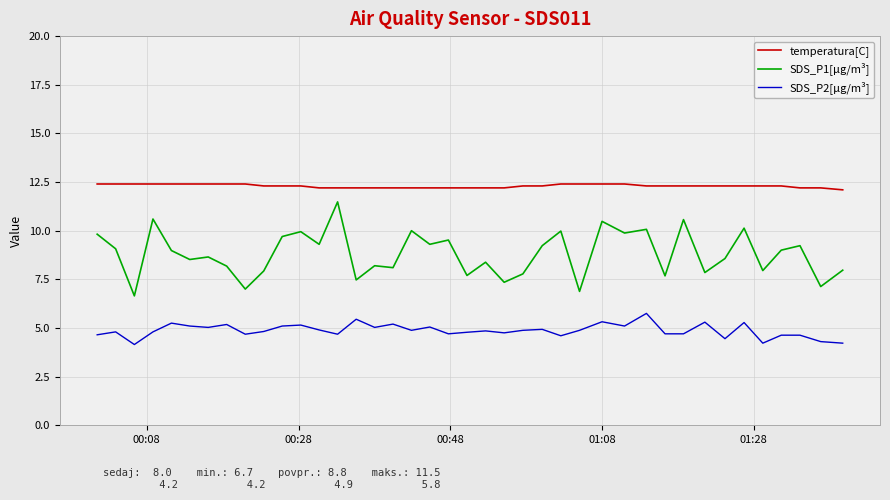

True or false: temperatura[C] and SDS_P1[µg/m³] cross at least once.

False